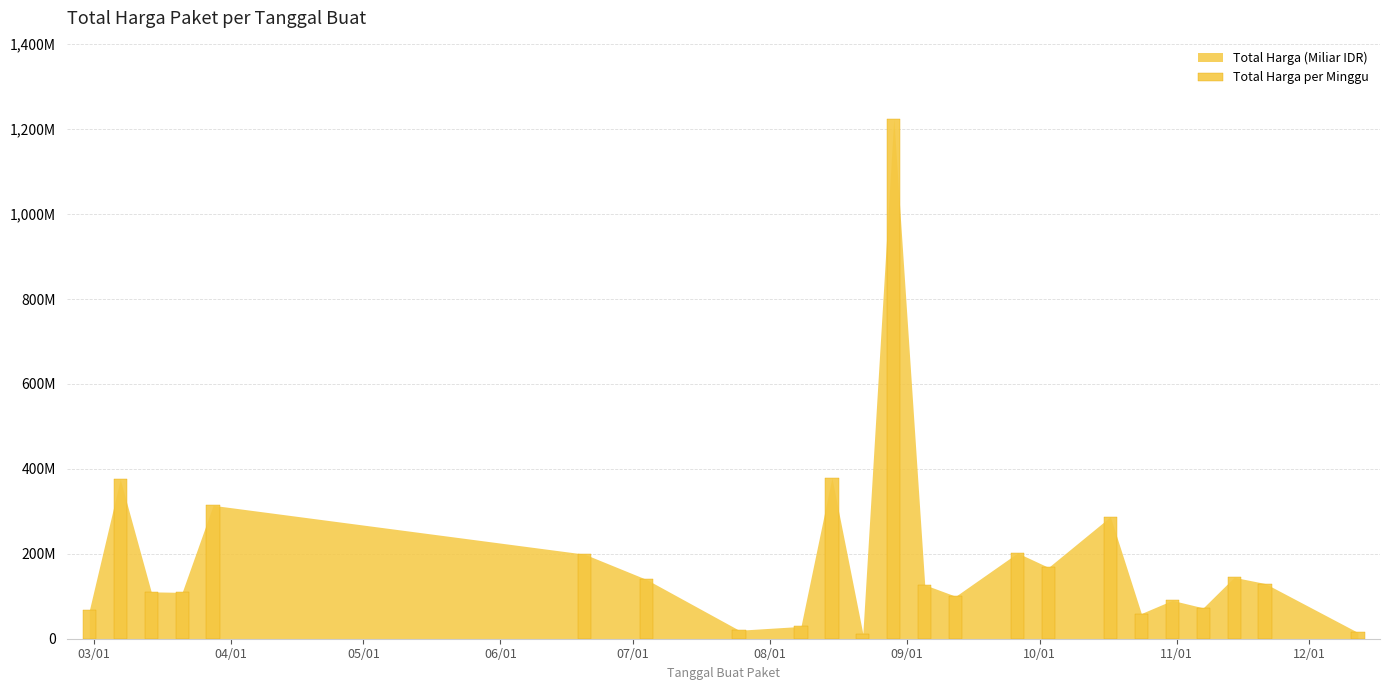

What is the change in value from 2022-03-31 to 2022-03-12?

-298334580